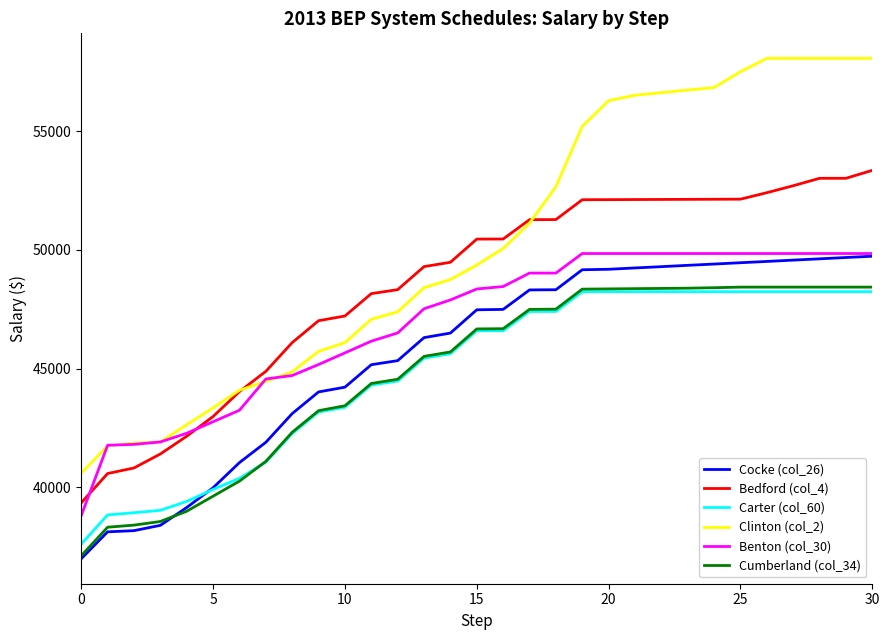

Which series has the largest range (max minus min)?

Clinton (col_2)